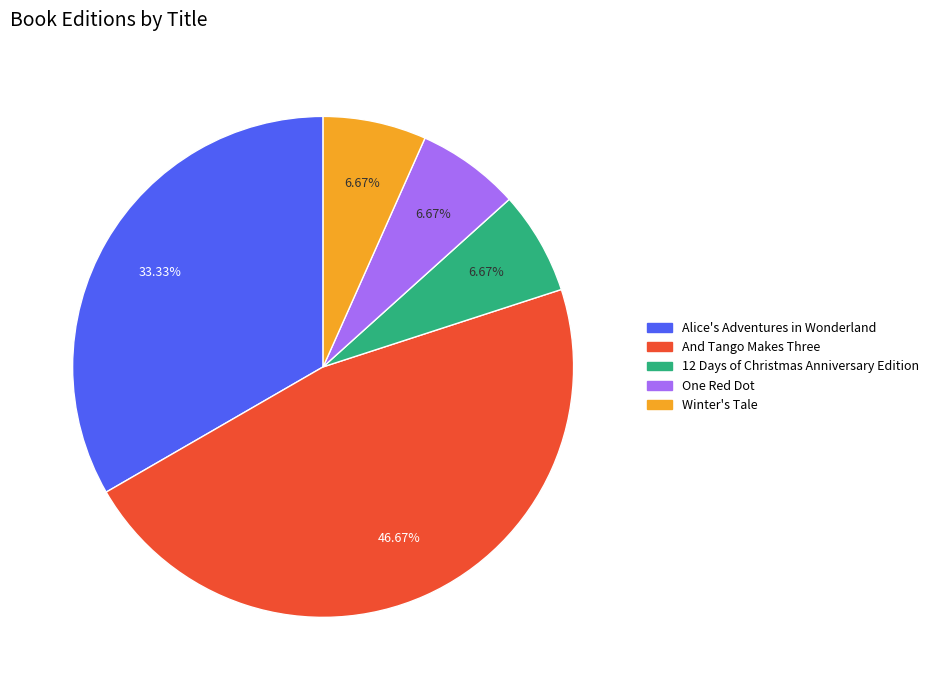

To the nearest percent, what portion does Alice's Adventures in Wonderland represent?

33%